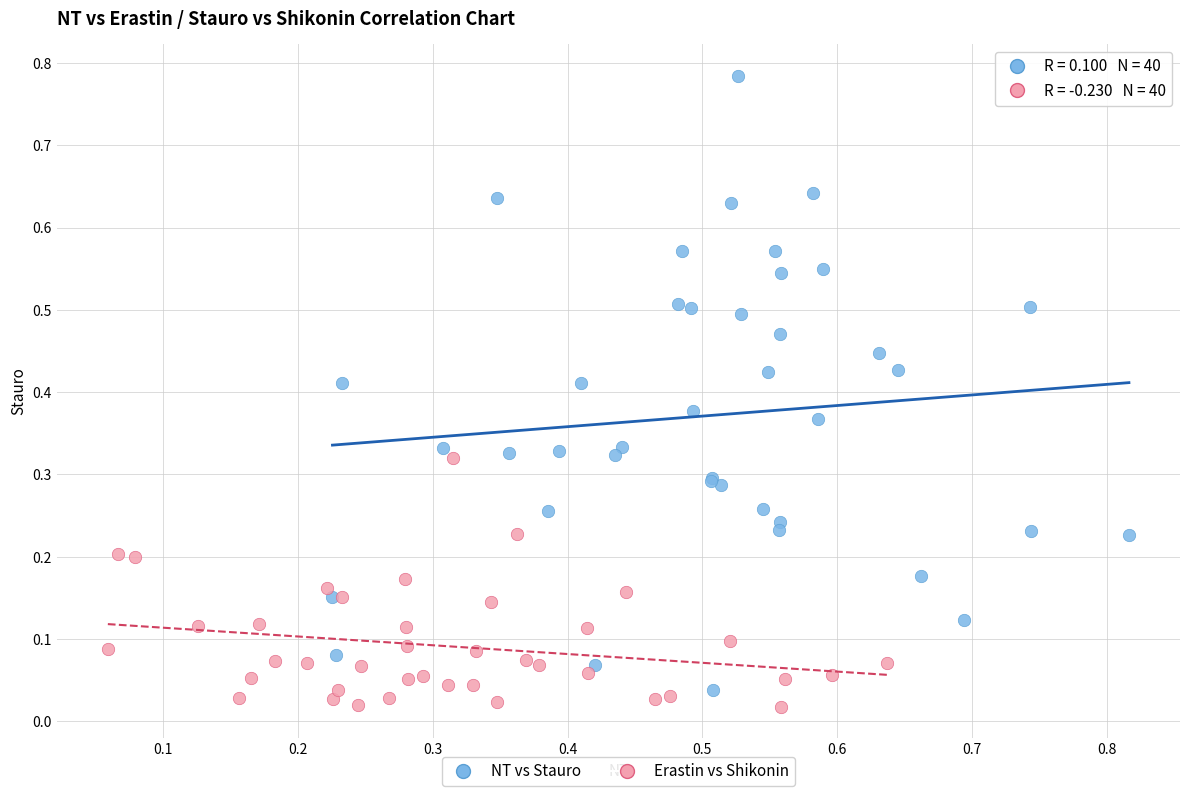

Which series contains the highest Y value?

NT vs Stauro